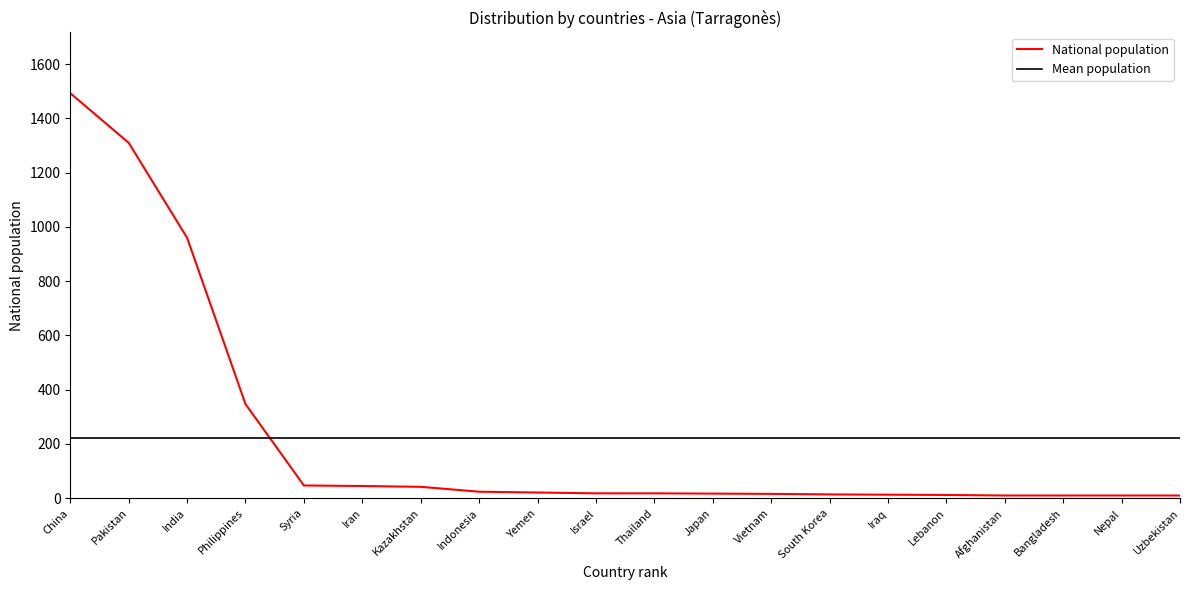

What position from the left is India?

3